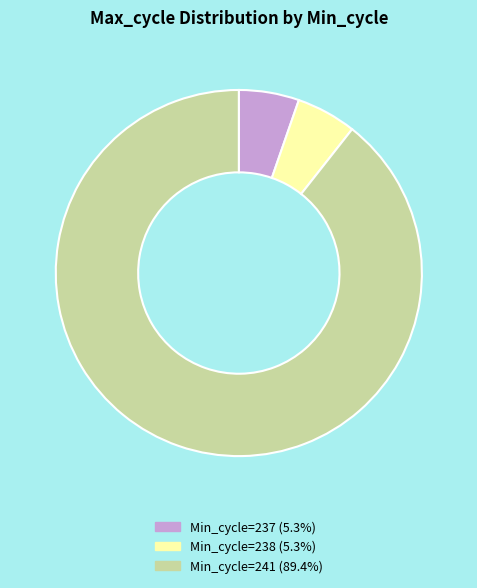

True or false: Min_cycle=238 accounts for 5% of the total.

True